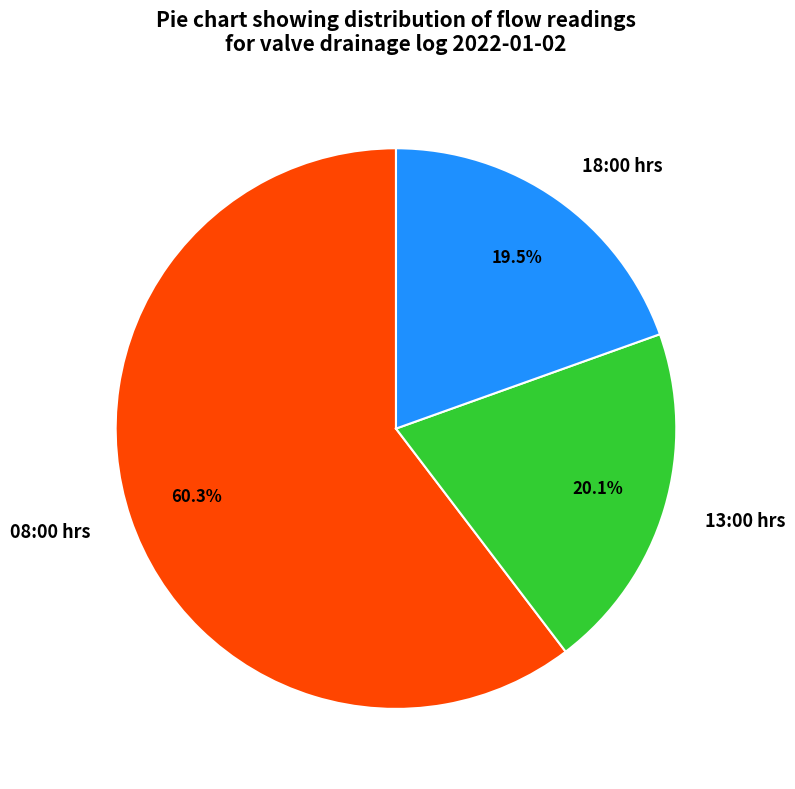

The 18:00 hrs slice represents 29% of the pie. True or false?

False